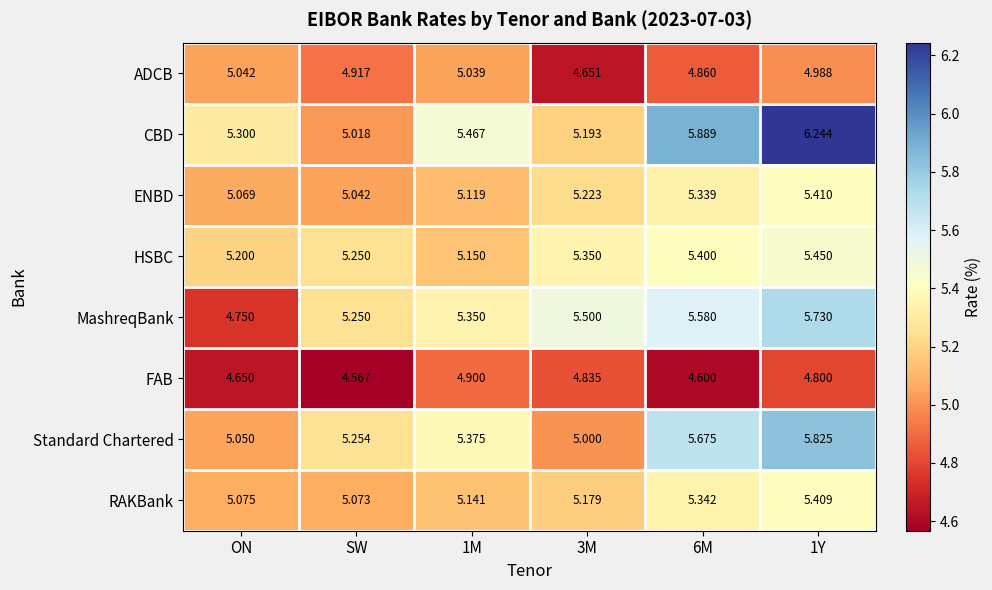

Which series has the widest spread of values?

CBD